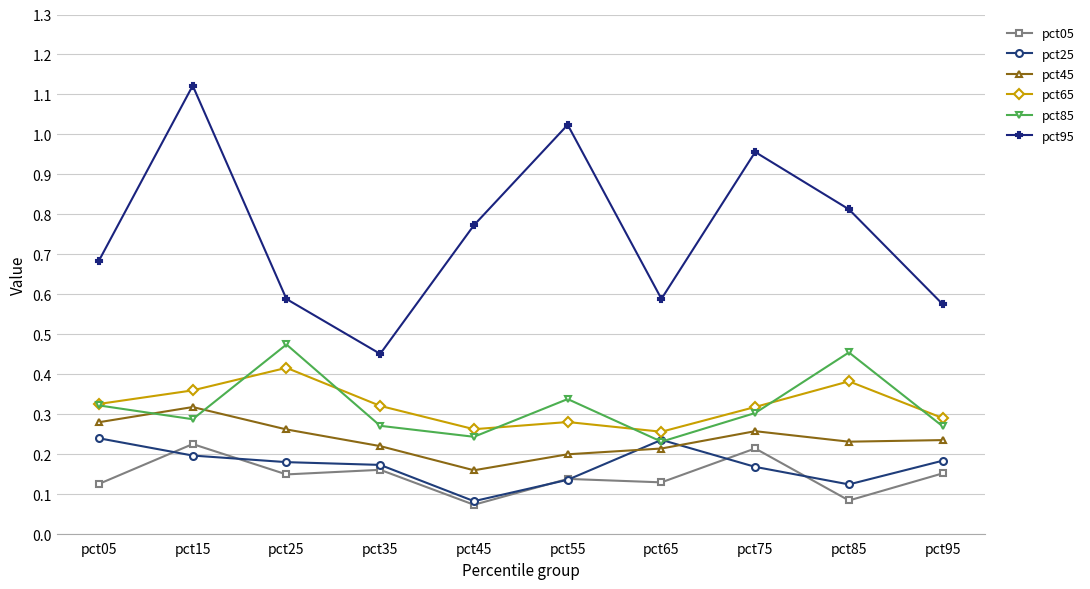

In pct45, how many points are lower than both neighbors (excluding endpoints)?

2